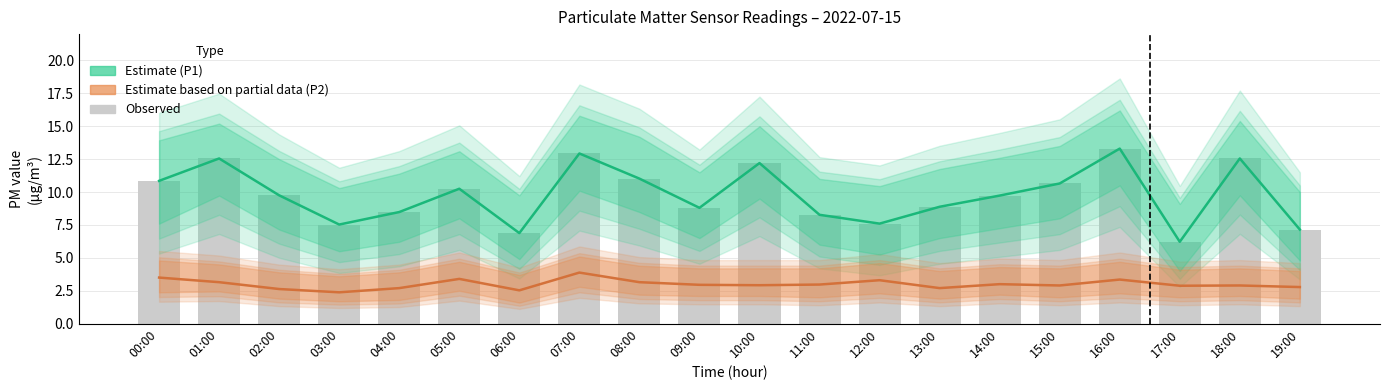

Count the number of categories in the chart.

20